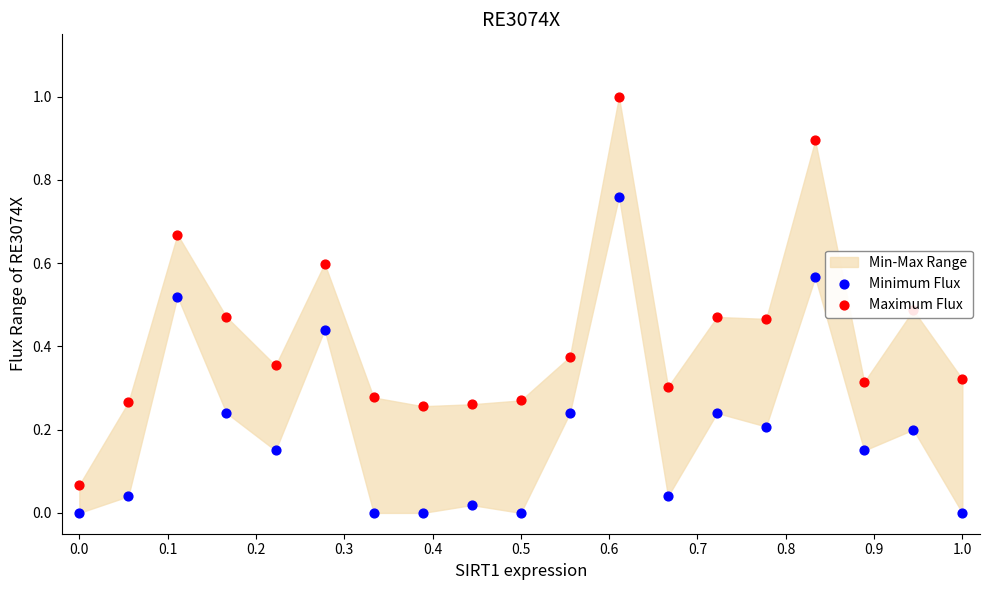

Which series contains the highest Y value?

Maximum Flux